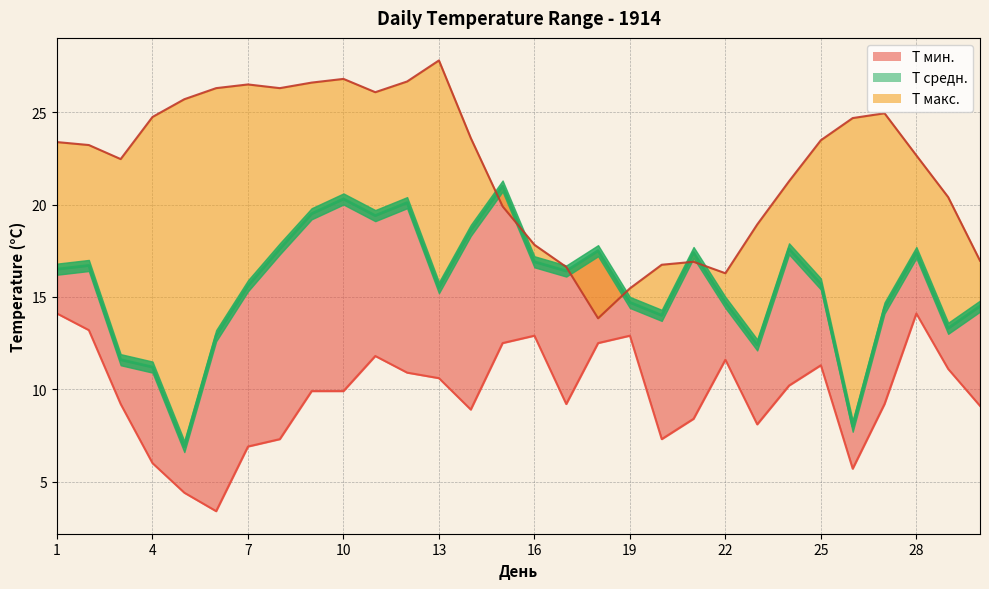

At how many categories does at least one series exceed 22?

18